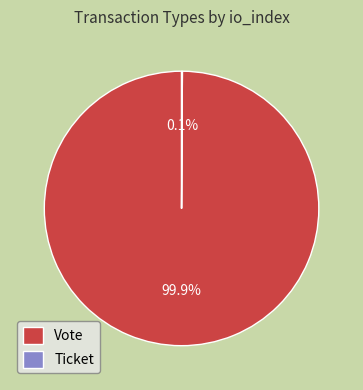

What is the largest slice in the pie chart?

Vote